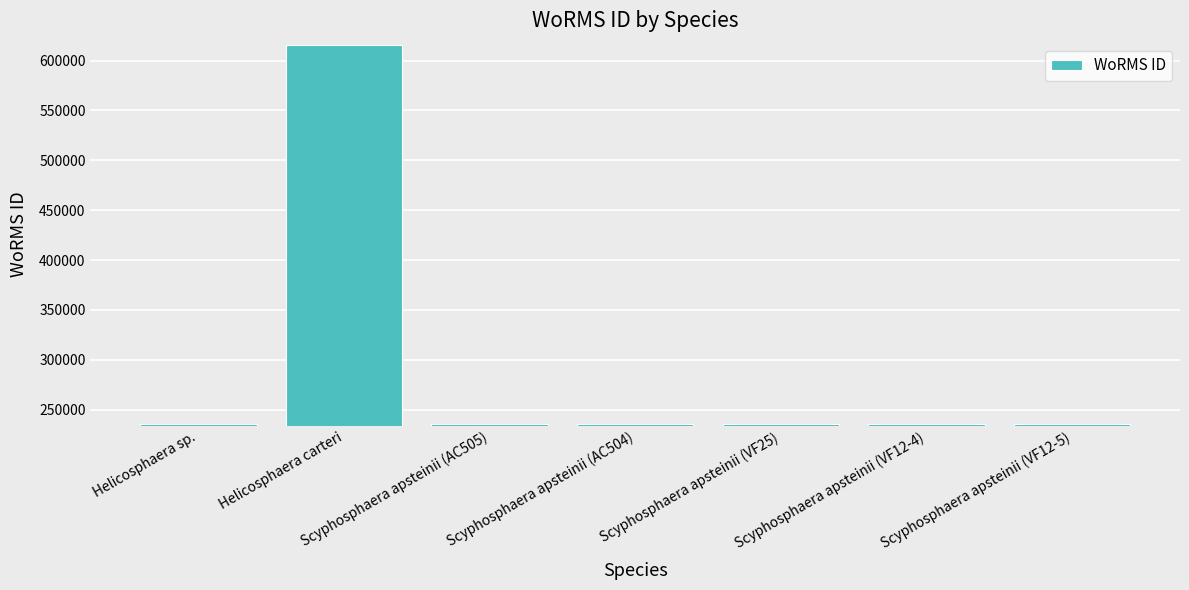

What is the value of the 7th bar from the left?

235975